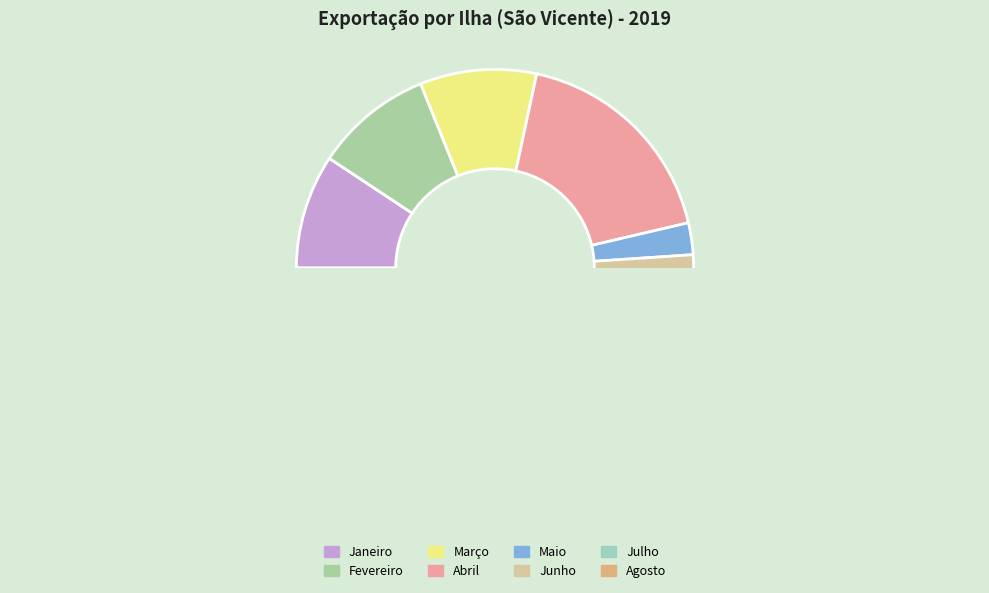

Count the number of slices in the pie.

8